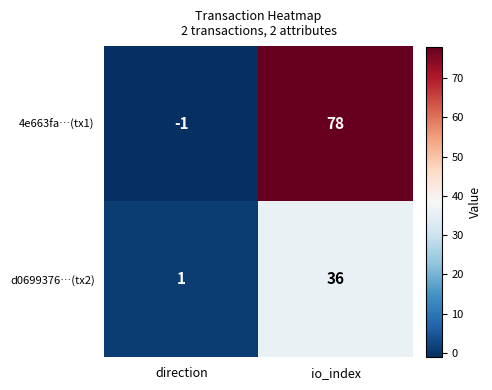

Which label corresponds to the smallest value in the chart?

direction